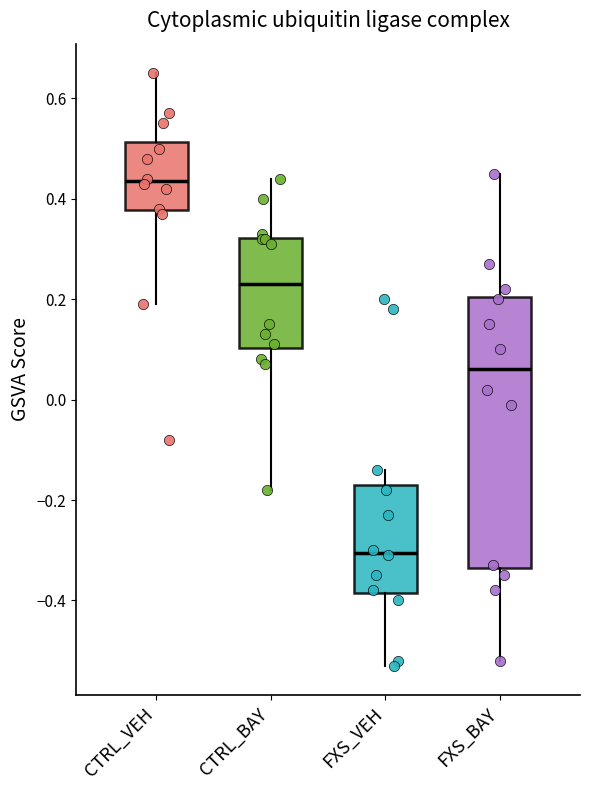

Reading left to right, read every box against the y-axis: the position of its median line, the range the box covers, and the ends of its whiskers. The values are not printed on the chart, so give them approximately, as read against the axis.

CTRL_VEH: median 0.44, box 0.38 to 0.52, whiskers 0.20 to 0.66
CTRL_BAY: median 0.24, box 0.10 to 0.32, whiskers -0.18 to 0.44
FXS_VEH: median -0.30, box -0.38 to -0.16, whiskers -0.52 to -0.14
FXS_BAY: median 0.06, box -0.34 to 0.20, whiskers -0.52 to 0.46